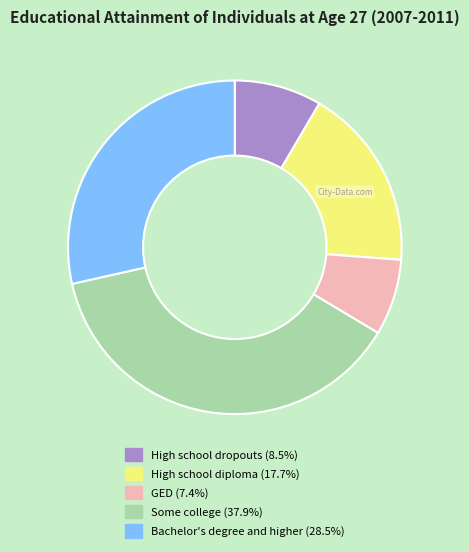

Does High school diploma represent more than half of the total?

No